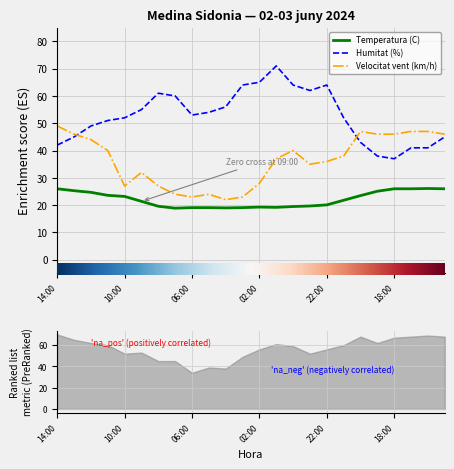

Which series changed the most between 13:00 and 08:00?

Velocitat del vent (km/h)